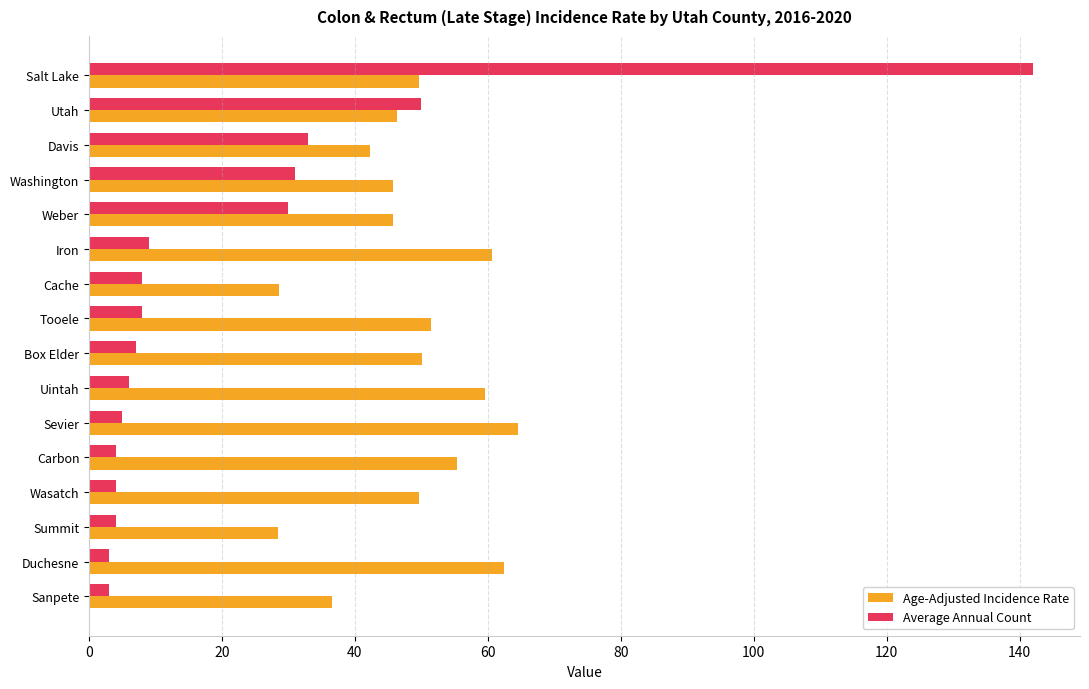

What is the difference between the maximum and minimum values in the Age-Adjusted Incidence Rate series?

36.1